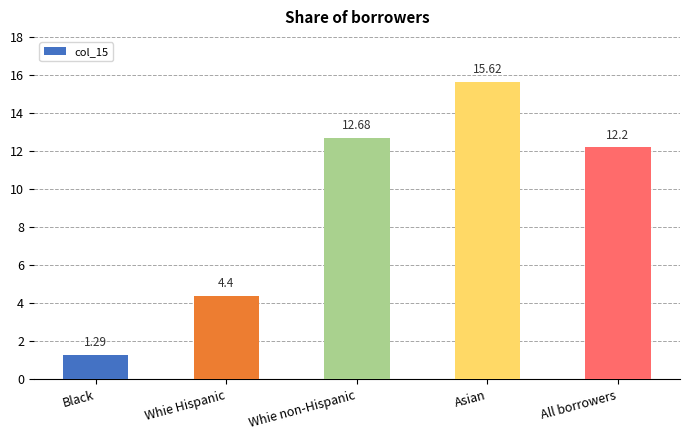

Count the number of categories in the chart.

5